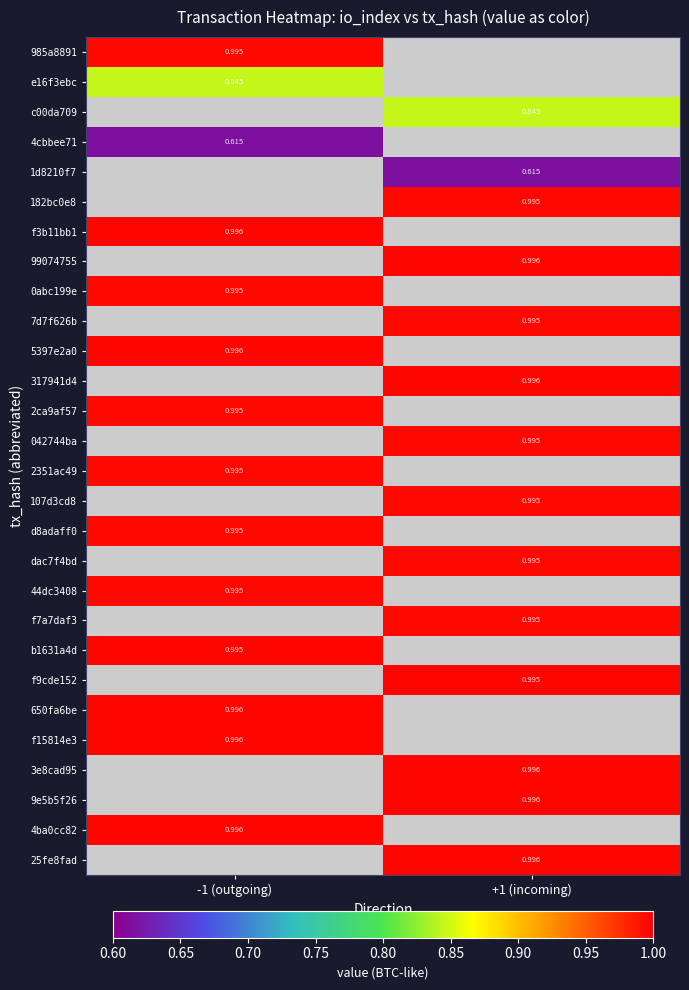

List the labels in order of 4ba0cc82 value, largest first.

-1 (outgoing), +1 (incoming)